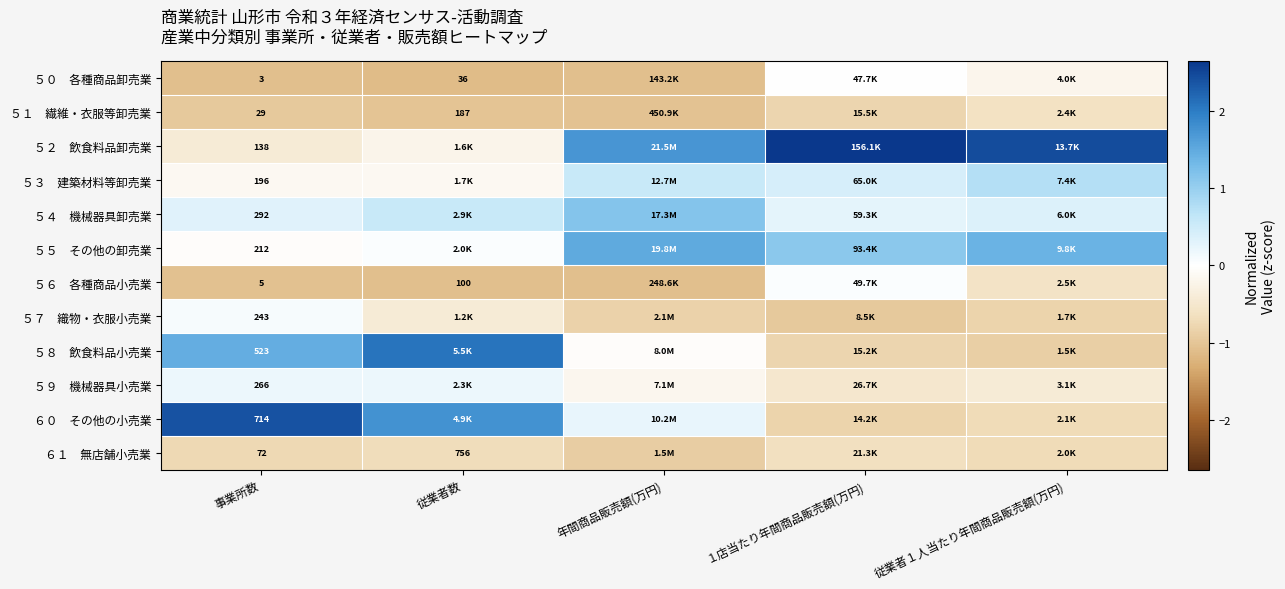

True or false: ５３ 建築材料等卸売業 has a value of -0.1 at 事業所数.

True